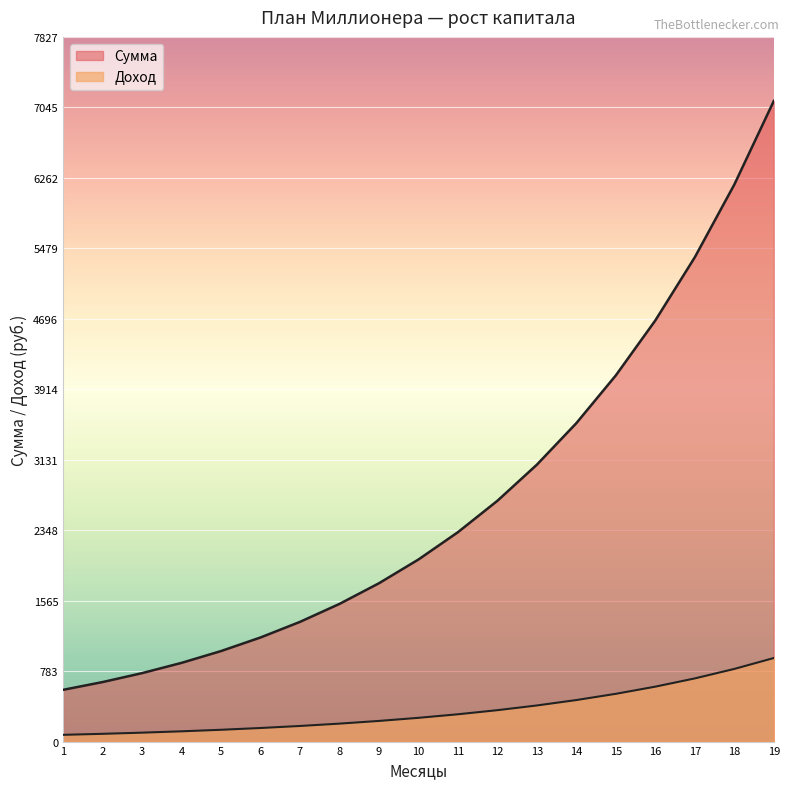

At which category is the sum across all series the highest?

19